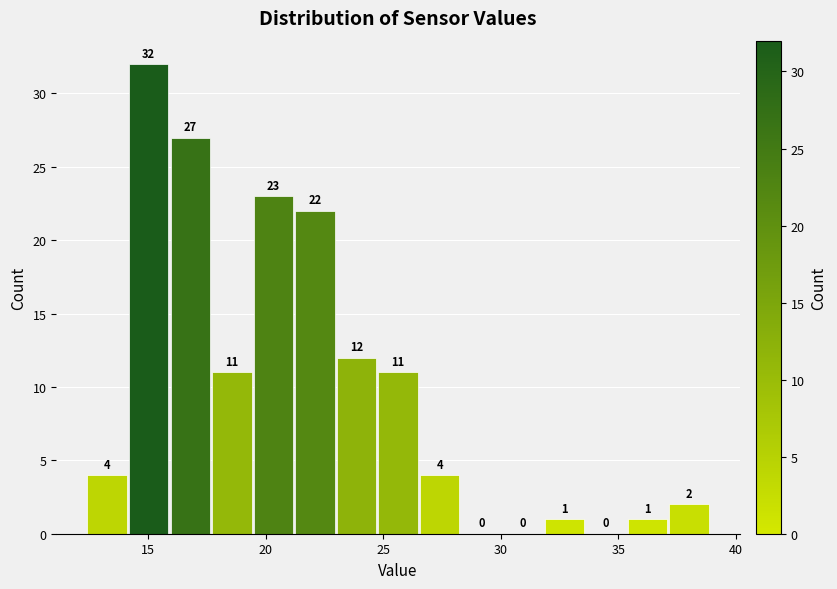

Around what value on the x-axis is the tallest bar? Give the approximate position of its centre, as read against the axis.

15.0